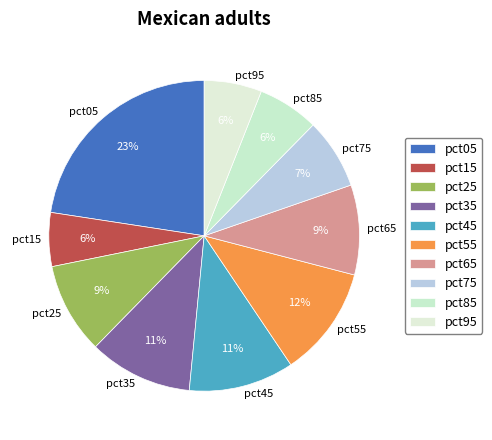

True or false: pct05 accounts for 34% of the total.

False